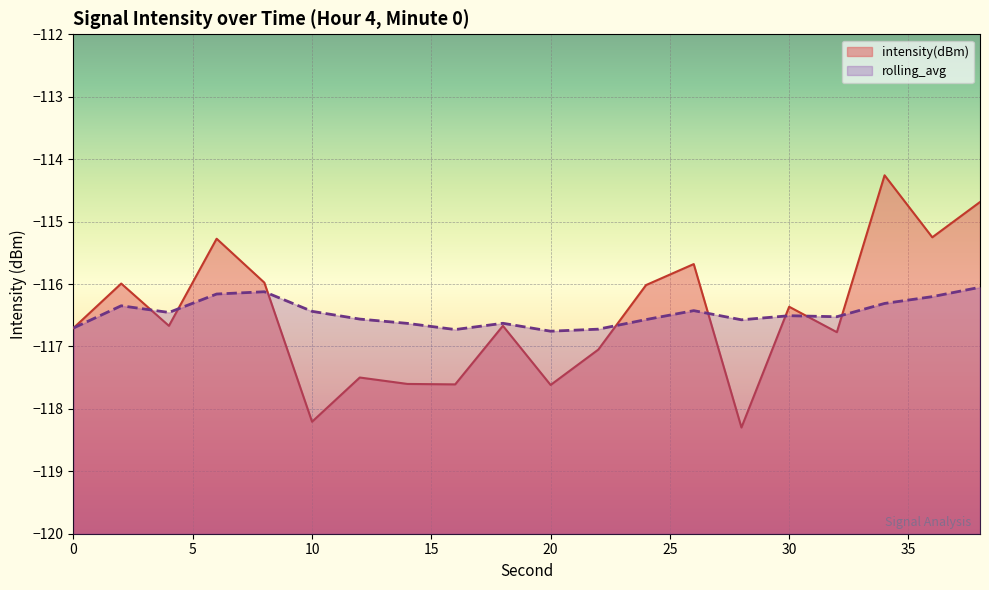

What is the average value of the rolling_avg series?

-116.5